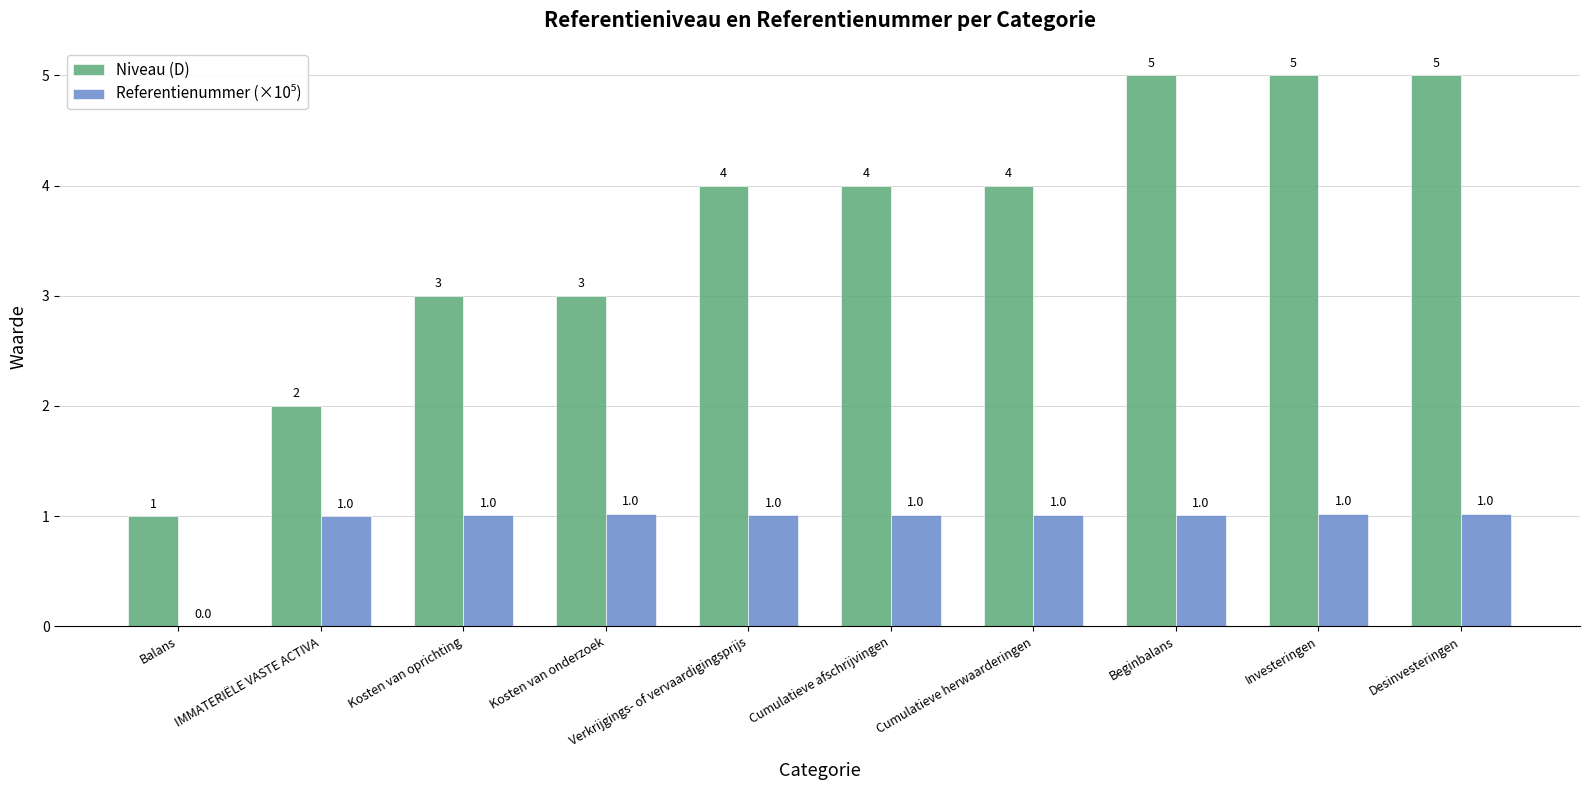

What is the total value across all series at Cumulatieve herwaarderingen?

5.0